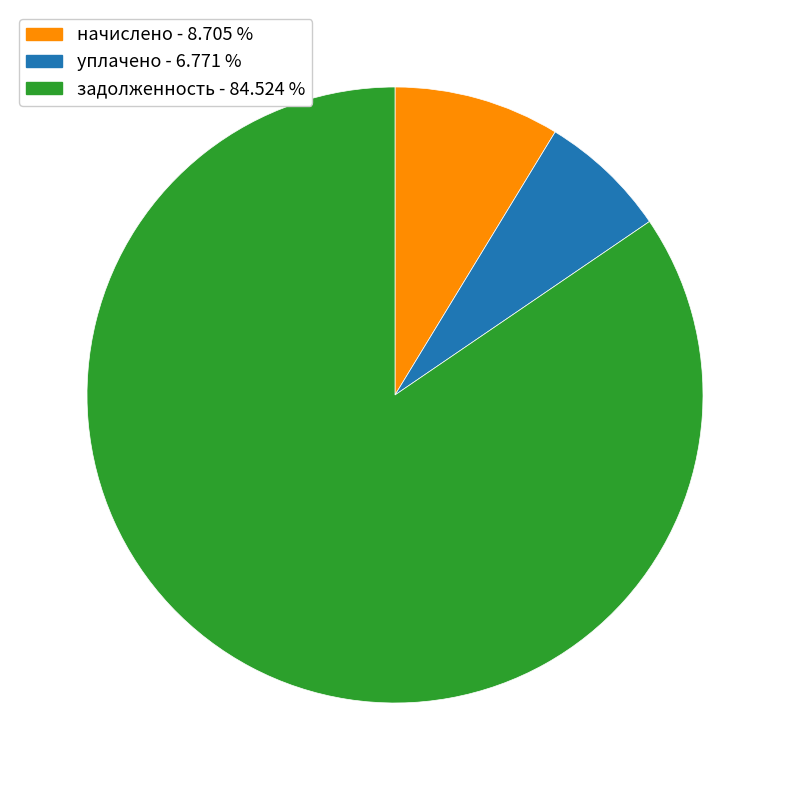

How many slices are in this pie chart?

3